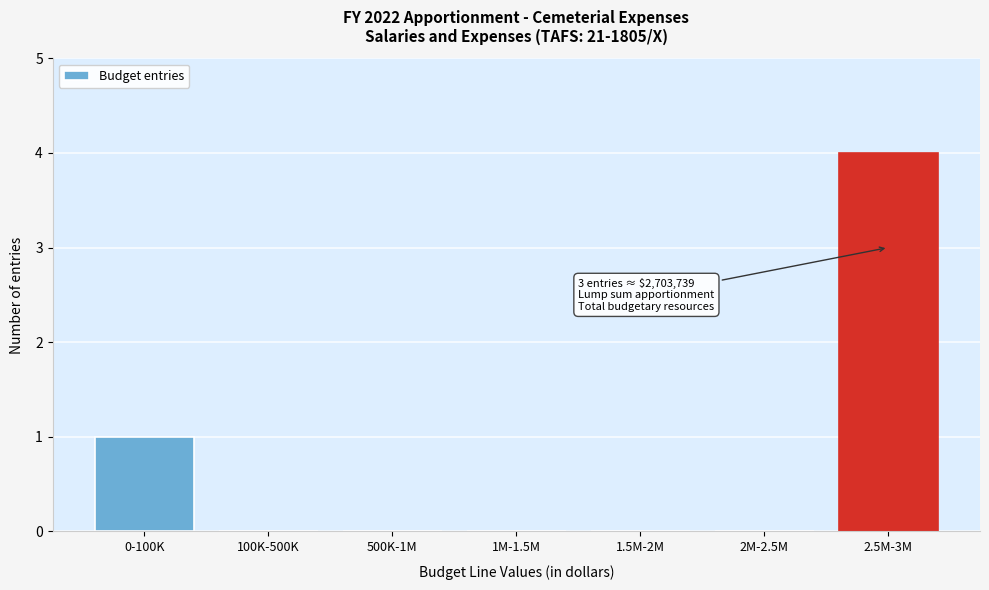

Reading right to left, list all the values displayed in this chart.

2.5M-3M=4	2M-2.5M=0	1.5M-2M=0	1M-1.5M=0	500K-1M=0	100K-500K=0	0-100K=1